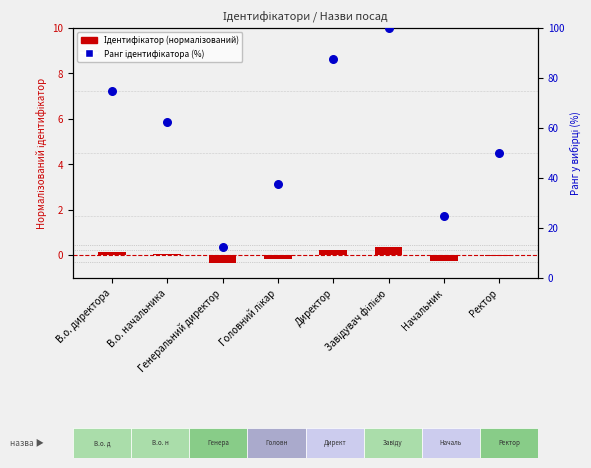

What is the total value across all series at В.о. директора?

75.2